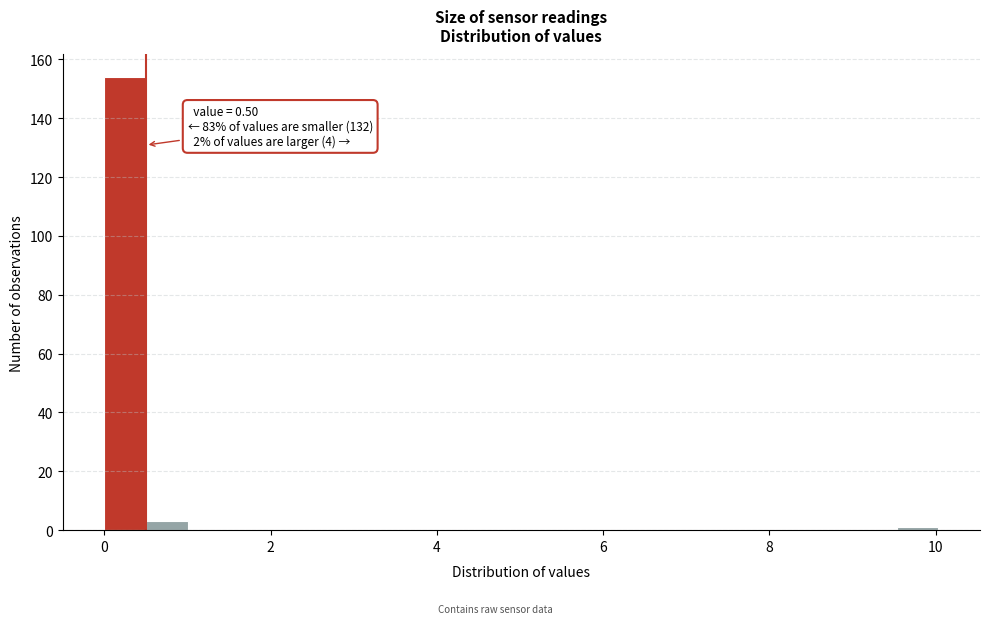

Around what value on the x-axis is the tallest bar? Give the approximate position of its centre, as read against the axis.

0.2